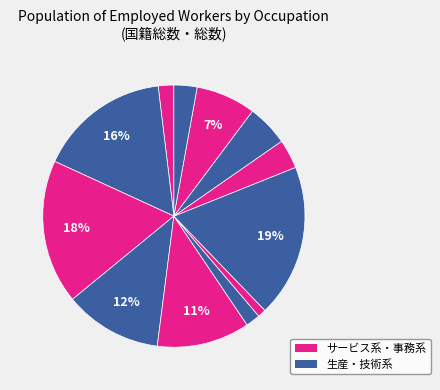

Count the number of slices in the pie.

12